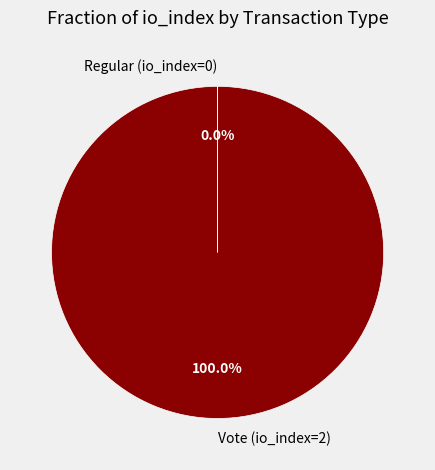

Is there any slice that represents more than half of the pie?

Yes